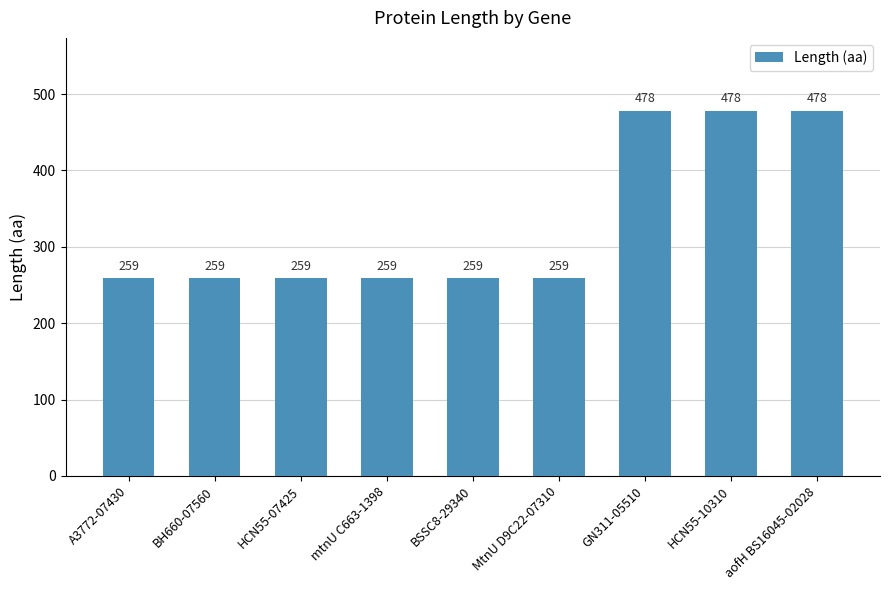

Approximately how many times larger is the value at A3772-07430 compared to aofH BS16045-02028?

0.5